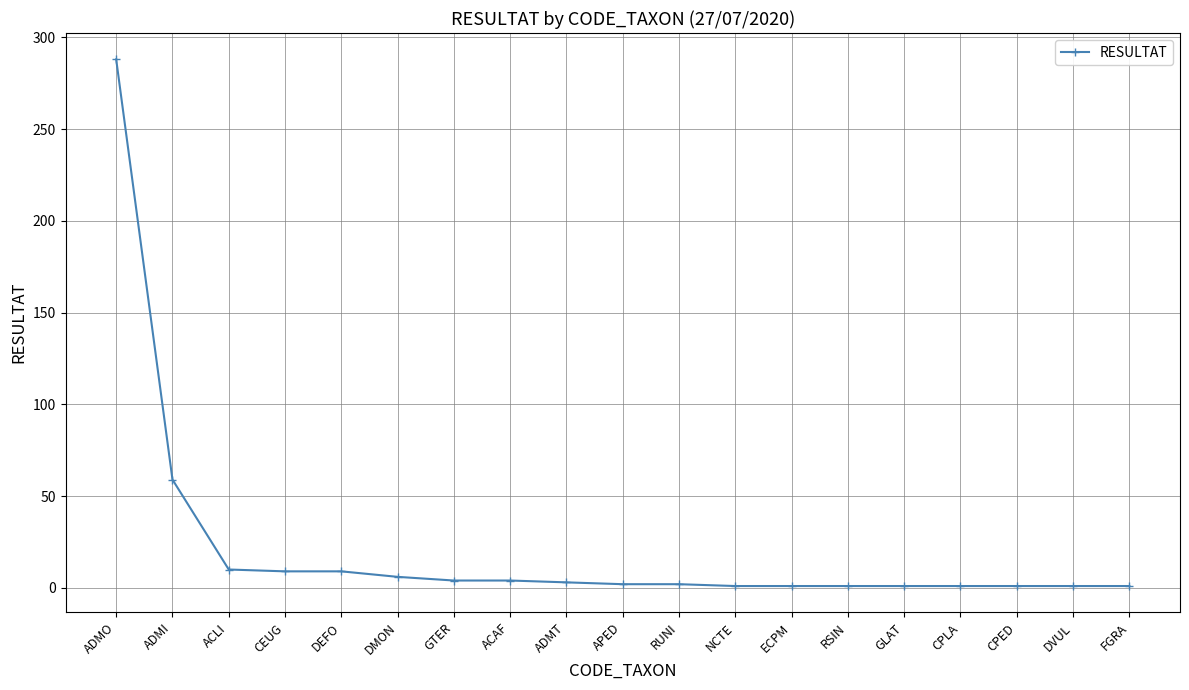

What is the difference between the values at ACLI and GLAT?

9